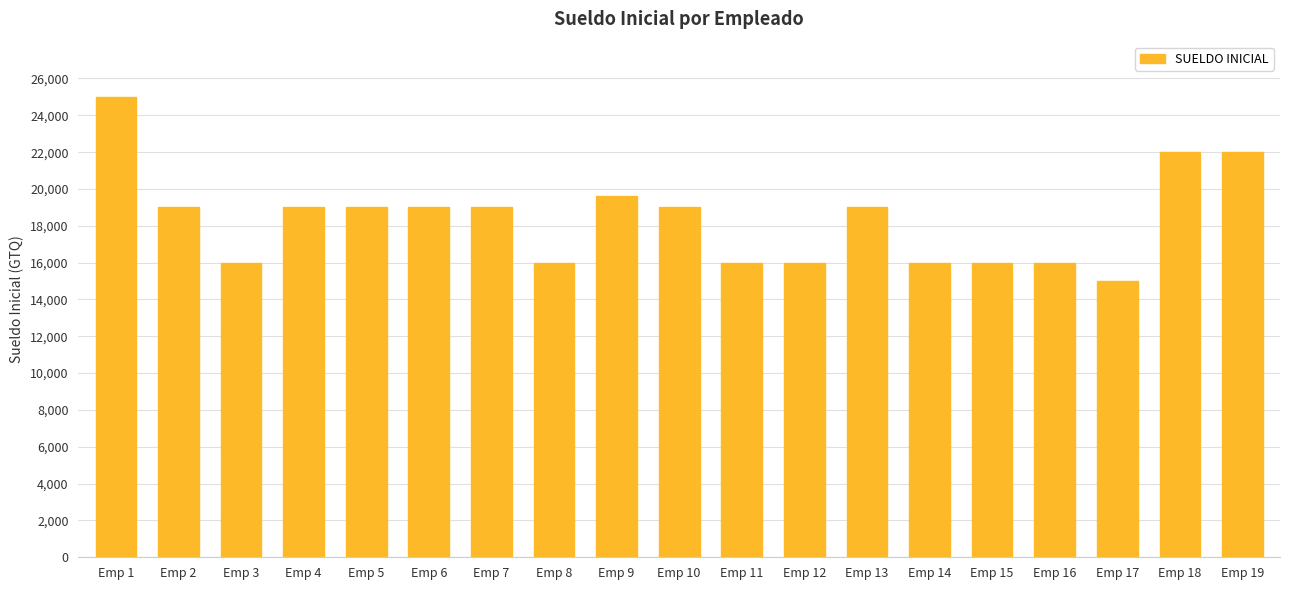

Does the chart contain stacked bars?

No